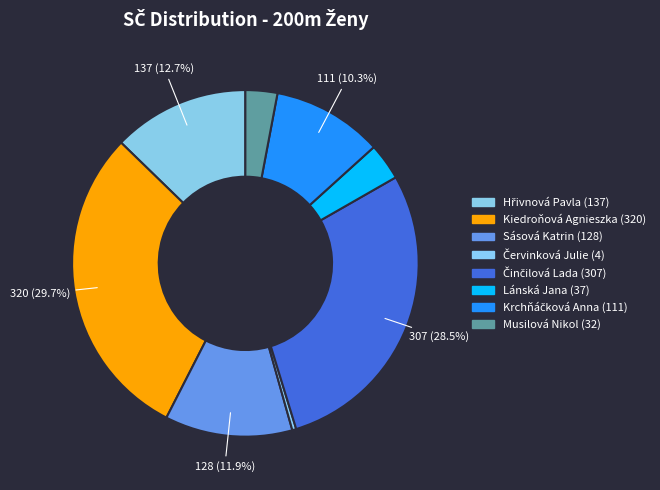

Which category has the biggest portion of the pie?

Kiedroňová Agnieszka